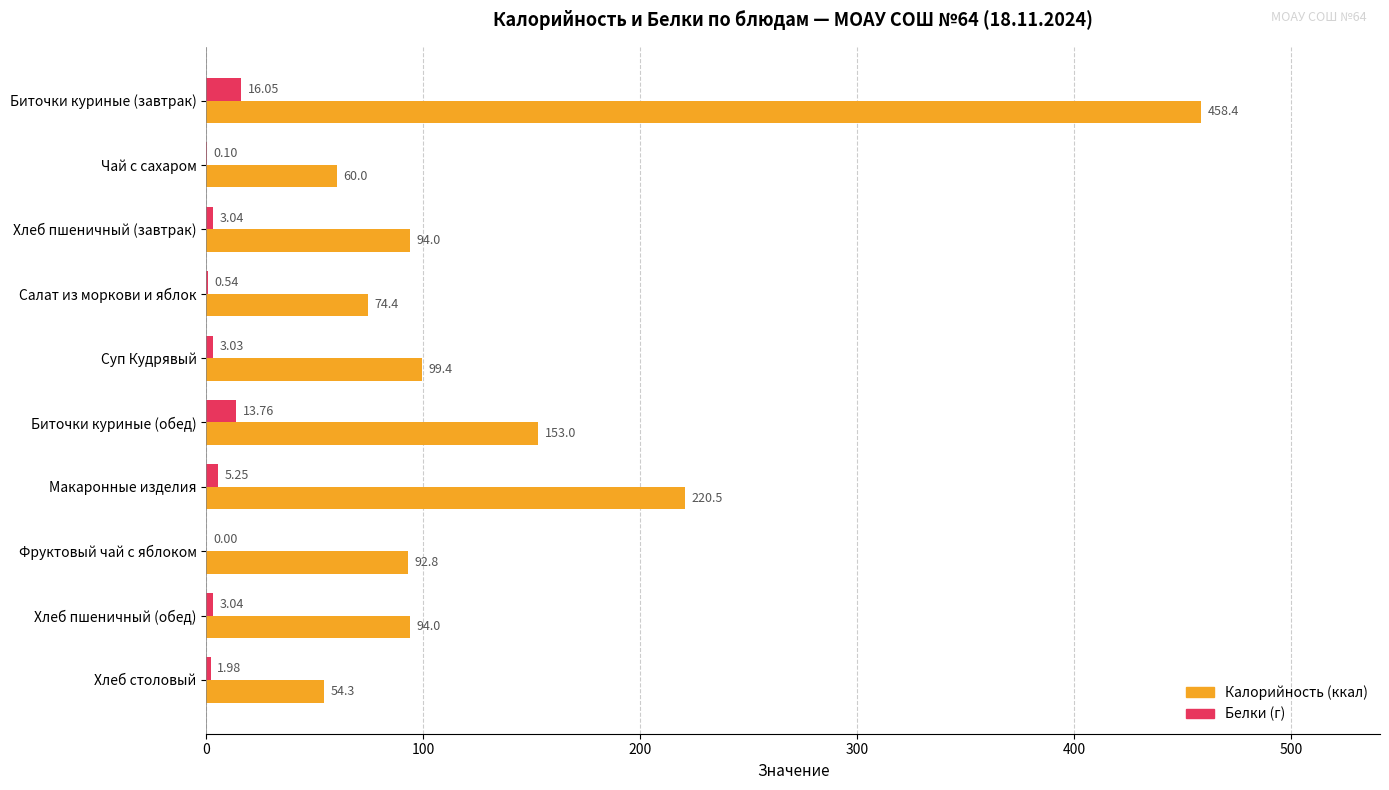

At which category is the sum across all series the highest?

Биточки куриные (завтрак)